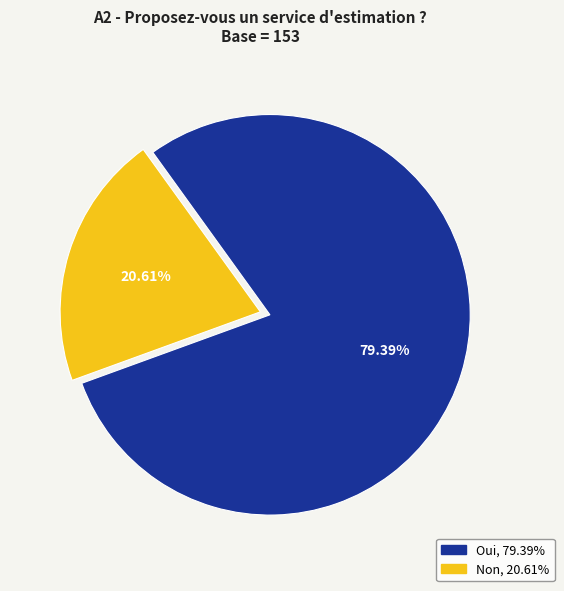

The Oui slice represents 79% of the pie. True or false?

True